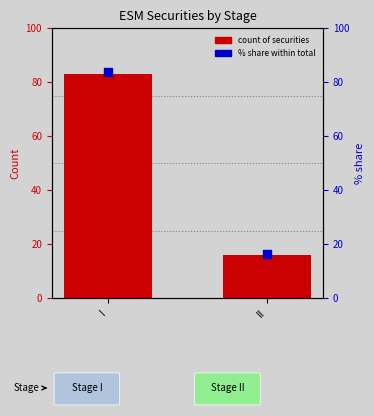

At which category is the sum across all series the highest?

I